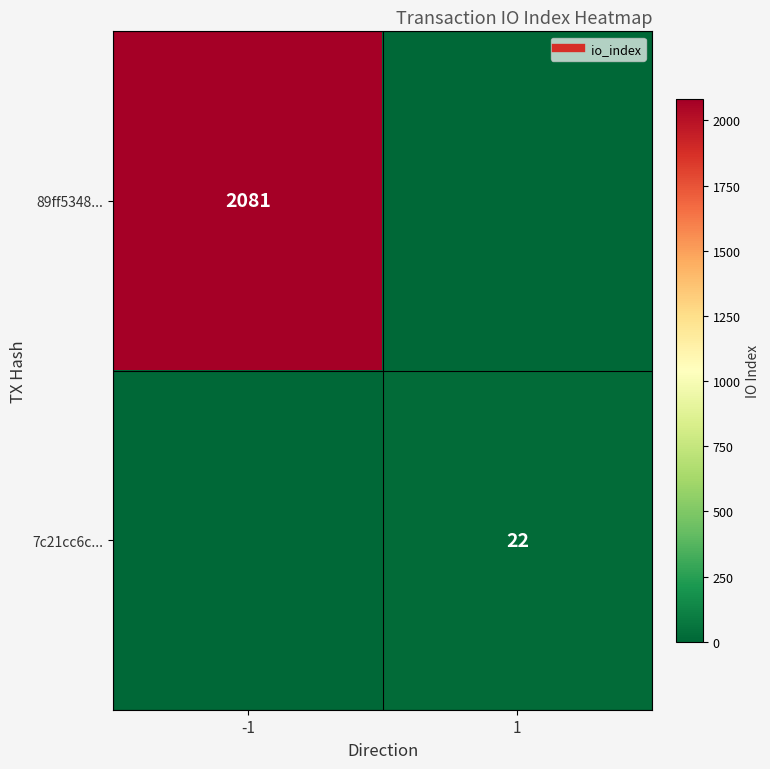

Between 1 and -1, which is larger?

-1